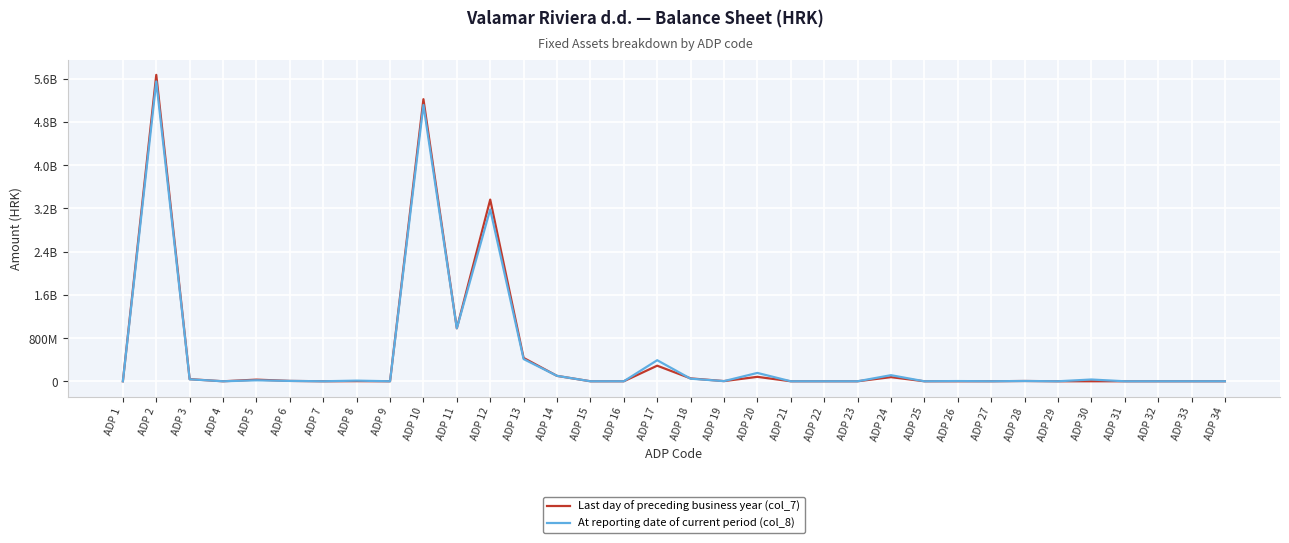

At which category does At reporting date of current period (col_8) reach its first local valley?

ADP 4